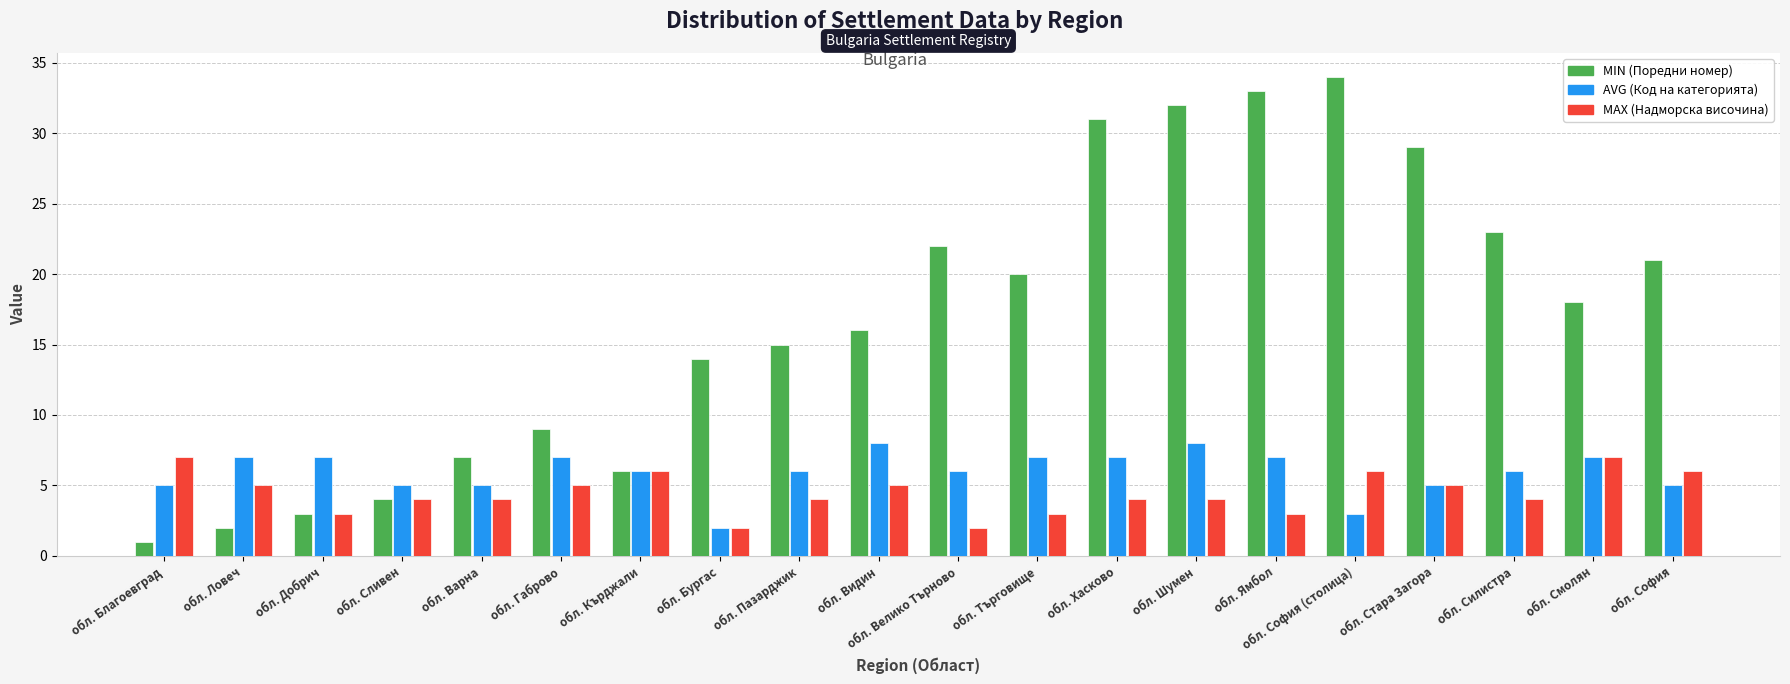

Reading left to right, what are all the values shown in this chart?

MIN (Поредни номер): обл. Благоевград=1	обл. Ловеч=2	обл. Добрич=3	обл. Сливен=4	обл. Варна=7	обл. Габрово=9	обл. Кърджали=6	обл. Бургас=14	обл. Пазарджик=15	обл. Видин=16	обл. Велико Търново=22	обл. Търговище=20	обл. Хасково=31	обл. Шумен=32	обл. Ямбол=33	обл. София (столица)=34	обл. Стара Загора=29	обл. Силистра=23	обл. Смолян=18	обл. София=21
AVG (Код на категорията): обл. Благоевград=5	обл. Ловеч=7	обл. Добрич=7	обл. Сливен=5	обл. Варна=5	обл. Габрово=7	обл. Кърджали=6	обл. Бургас=2	обл. Пазарджик=6	обл. Видин=8	обл. Велико Търново=6	обл. Търговище=7	обл. Хасково=7	обл. Шумен=8	обл. Ямбол=7	обл. София (столица)=3	обл. Стара Загора=5	обл. Силистра=6	обл. Смолян=7	обл. София=5
MAX (Надморска височина): обл. Благоевград=7	обл. Ловеч=5	обл. Добрич=3	обл. Сливен=4	обл. Варна=4	обл. Габрово=5	обл. Кърджали=6	обл. Бургас=2	обл. Пазарджик=4	обл. Видин=5	обл. Велико Търново=2	обл. Търговище=3	обл. Хасково=4	обл. Шумен=4	обл. Ямбол=3	обл. София (столица)=6	обл. Стара Загора=5	обл. Силистра=4	обл. Смолян=7	обл. София=6